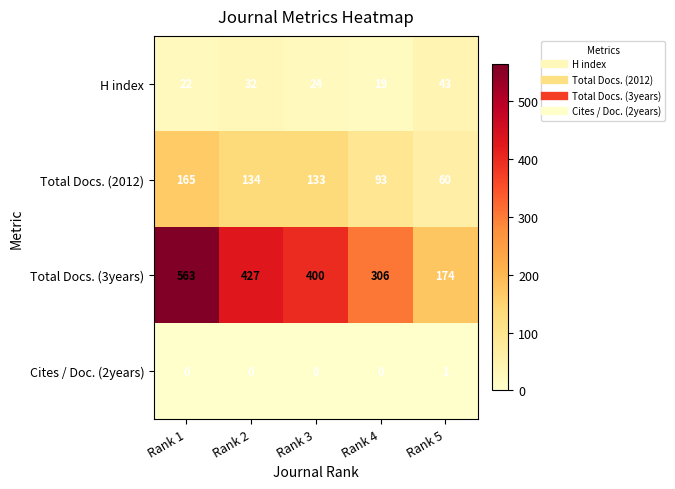

Reading right to left, transcribe all the data shown in this chart.

H index: 43	19	24	32	22
Total Docs. (2012): 60	93	133	134	165
Total Docs. (3years): 174	306	400	427	563
Cites / Doc. (2years): 1	0	0	0	0